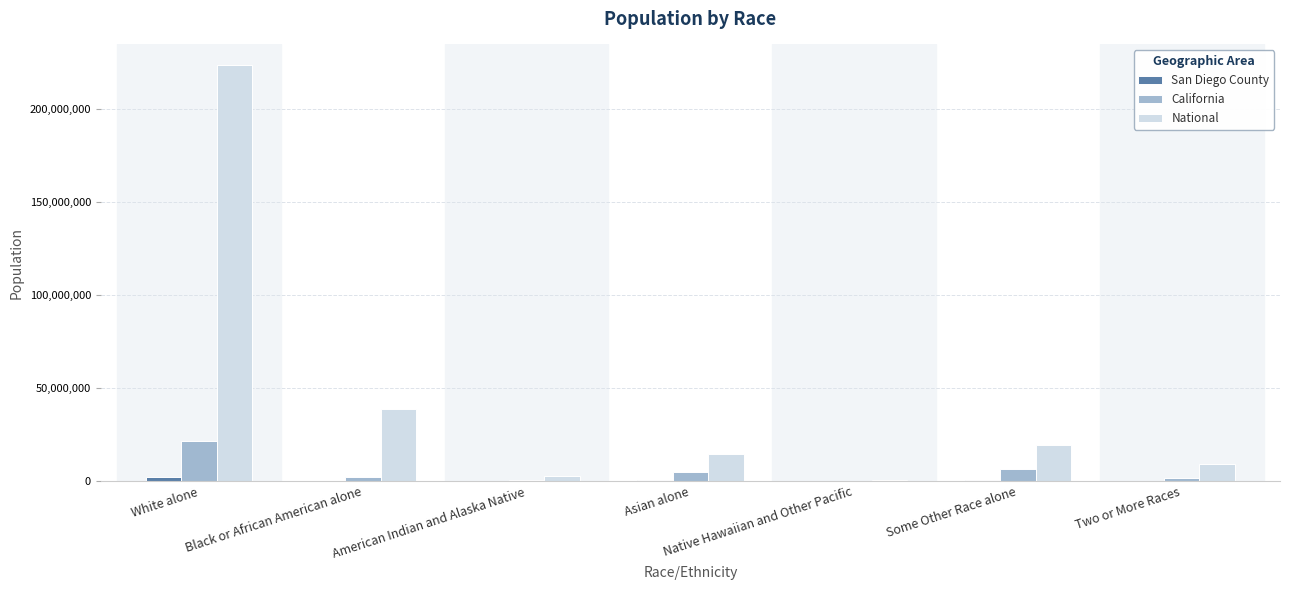

What is the difference between the California values at Asian alone and Black or African American alone?

2561935